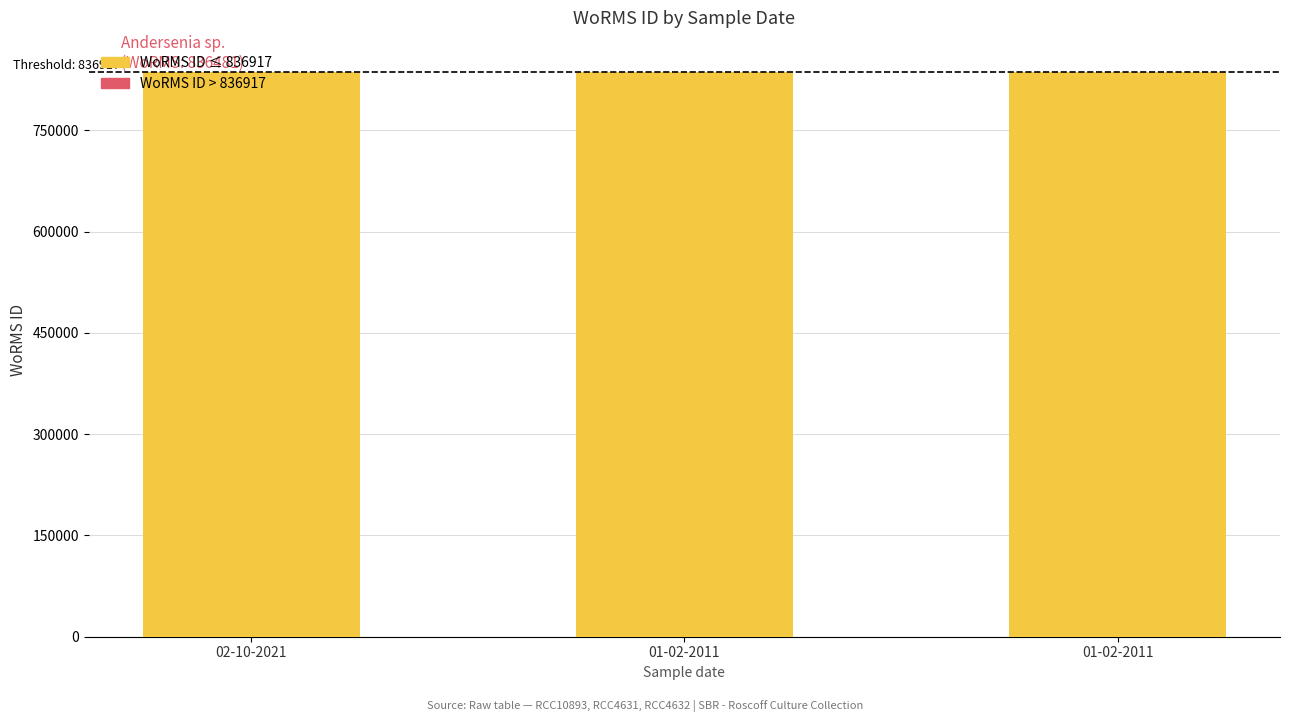

What is the greatest value displayed?

836917